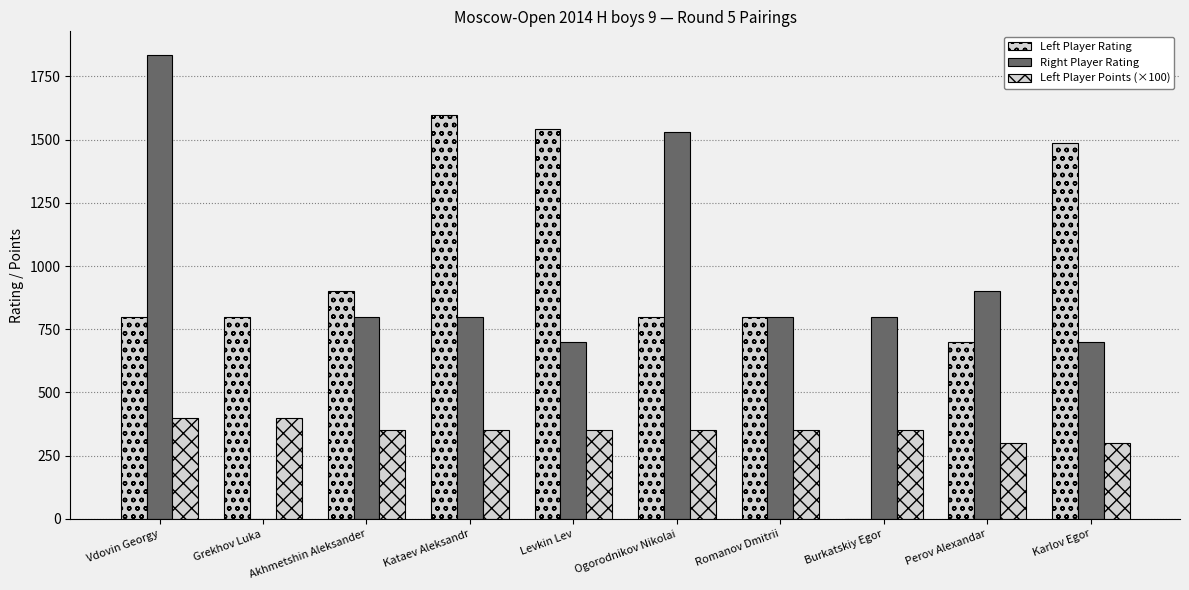

Between Kataev Aleksandr and Ogorodnikov Nikolai, which series saw the biggest shift?

Left Player Rating